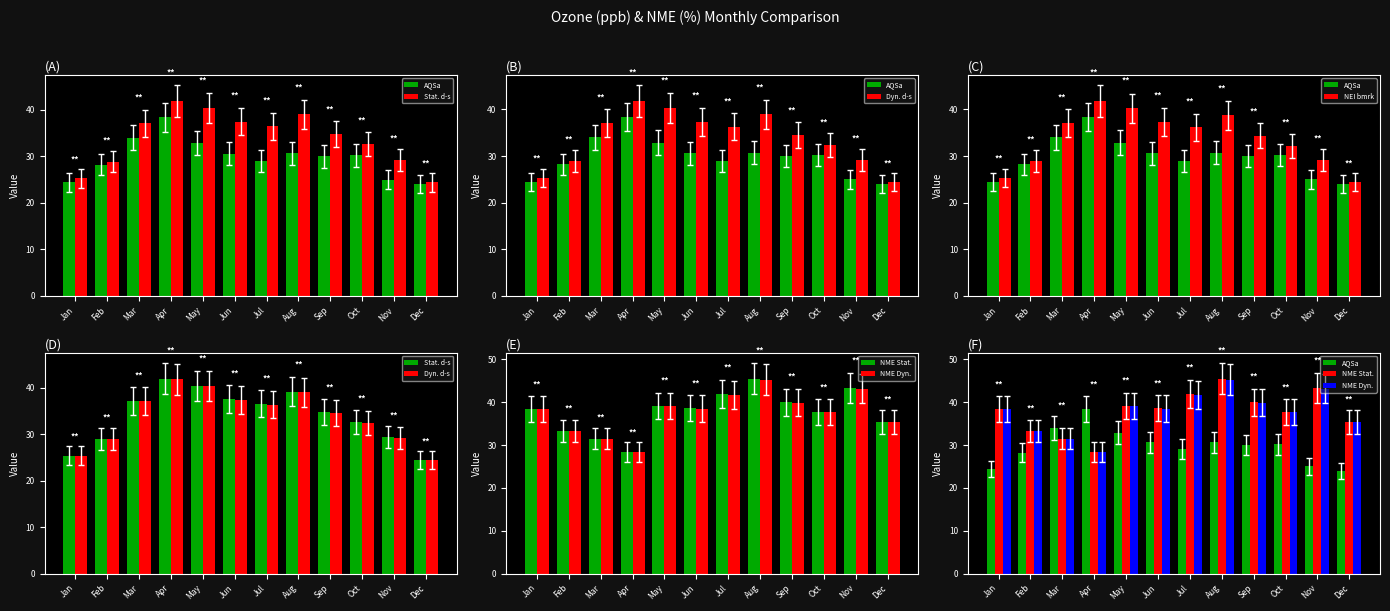

What is the total value across all series at Jun?

220.0